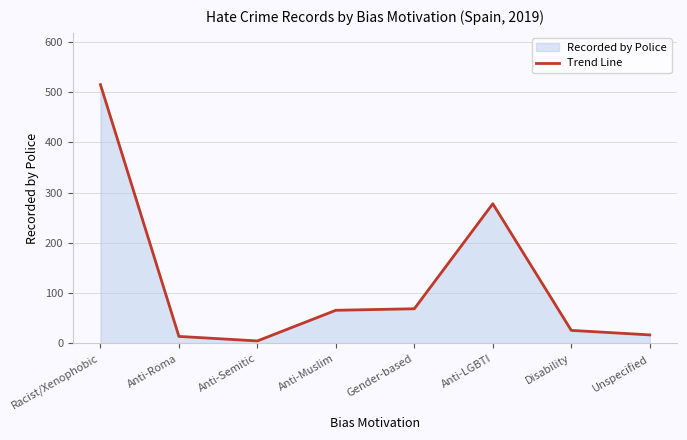

Reading left to right, what are all the values shown in this chart?

515	14	5	66	69	278	26	17